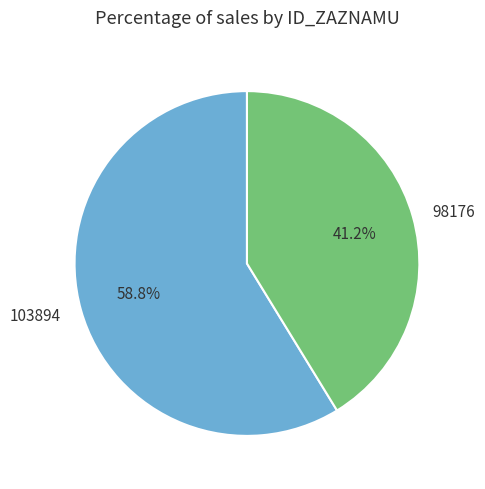

Is 98176 the majority of the pie?

No